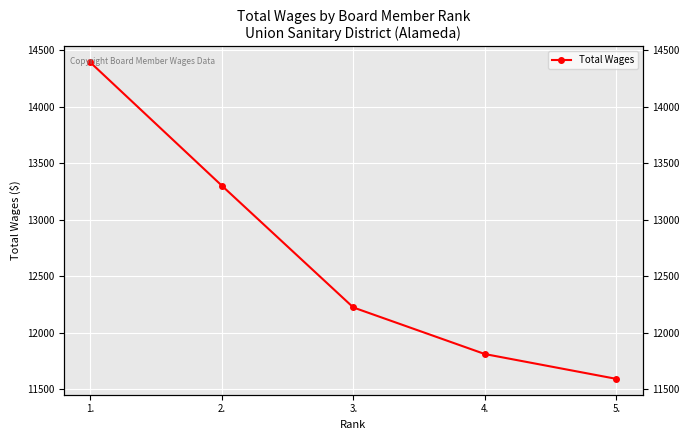

What position from the right is 1.?

5